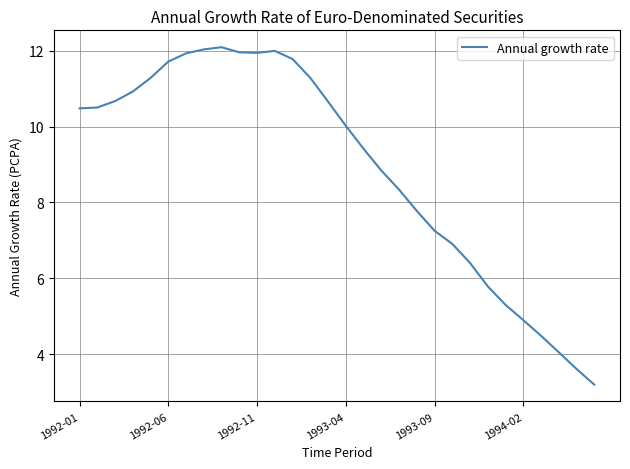

What is the difference between the maximum and minimum values?

8.9